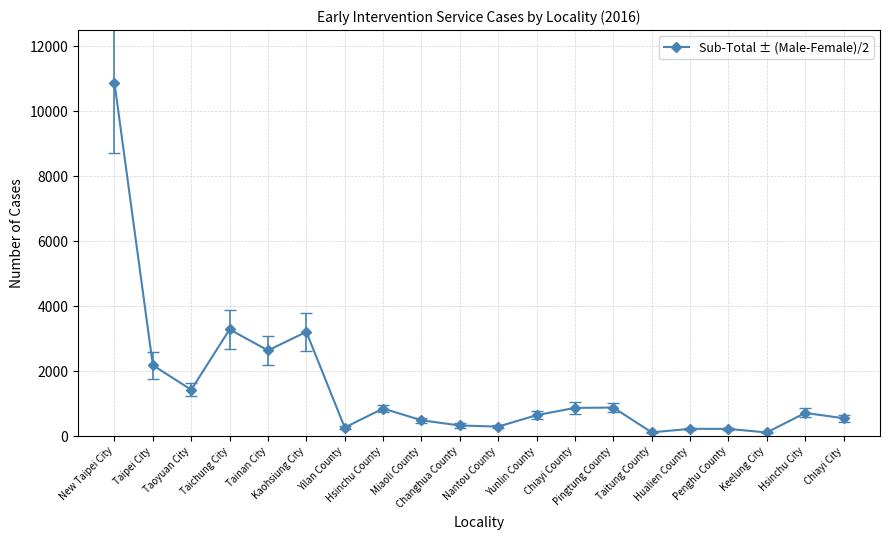

What is the value of the 11th point from the left?

290